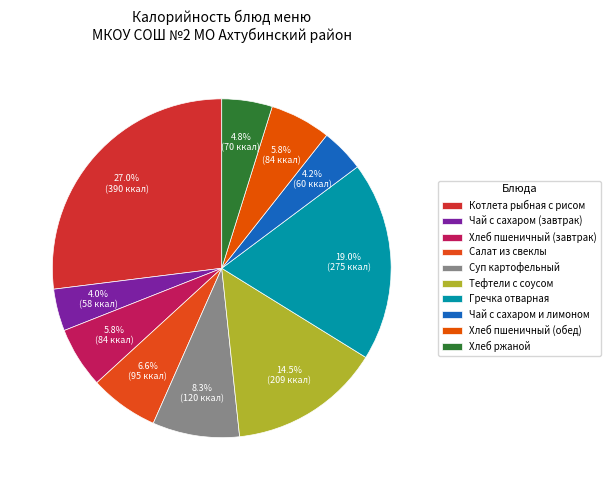

Rank the categories by value from lowest to highest.

Чай с сахаром (завтрак), Чай с сахаром и лимоном, Хлеб ржаной, Хлеб пшеничный (завтрак), Хлеб пшеничный (обед), Салат из свеклы, Суп картофельный, Тефтели с соусом, Гречка отварная, Котлета рыбная с рисом